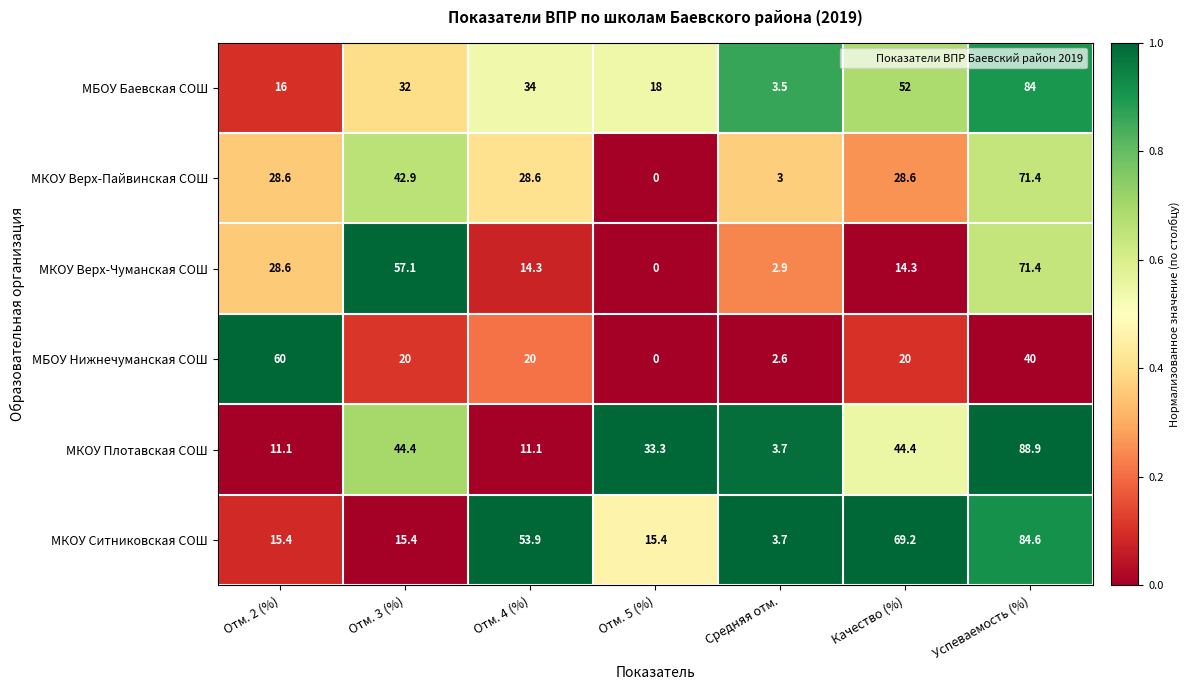

At Отм. 4 (%), list the series in order from smallest to largest.

МКОУ Плотавская СОШ, МКОУ Верх-Чуманская СОШ, МБОУ Нижнечуманская СОШ, МКОУ Верх-Пайвинская СОШ, МБОУ Баевская СОШ, МКОУ Ситниковская СОШ